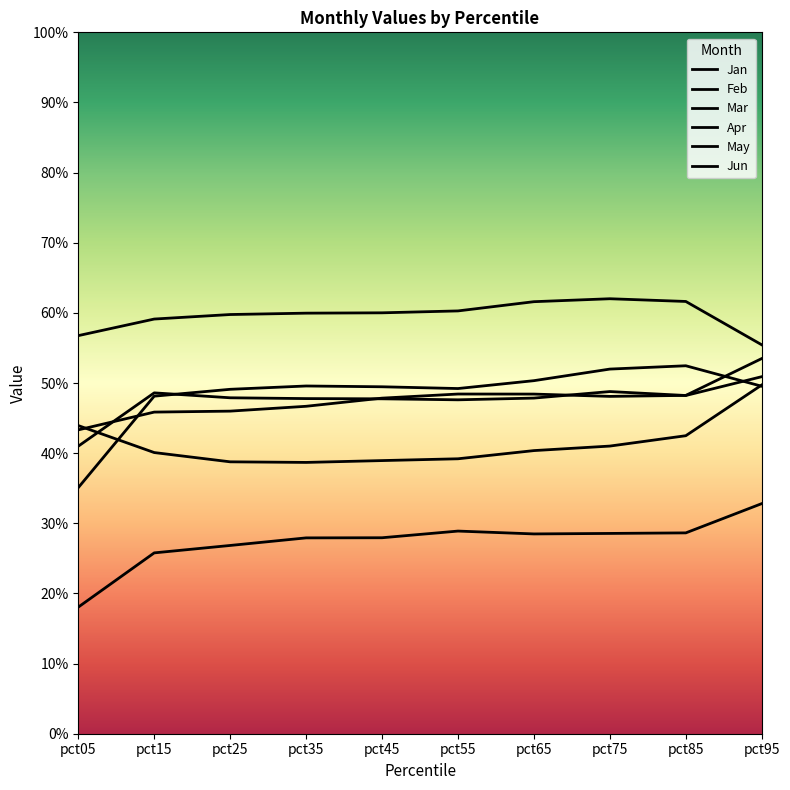

Does the chart display data point markers on the line(s)?

No